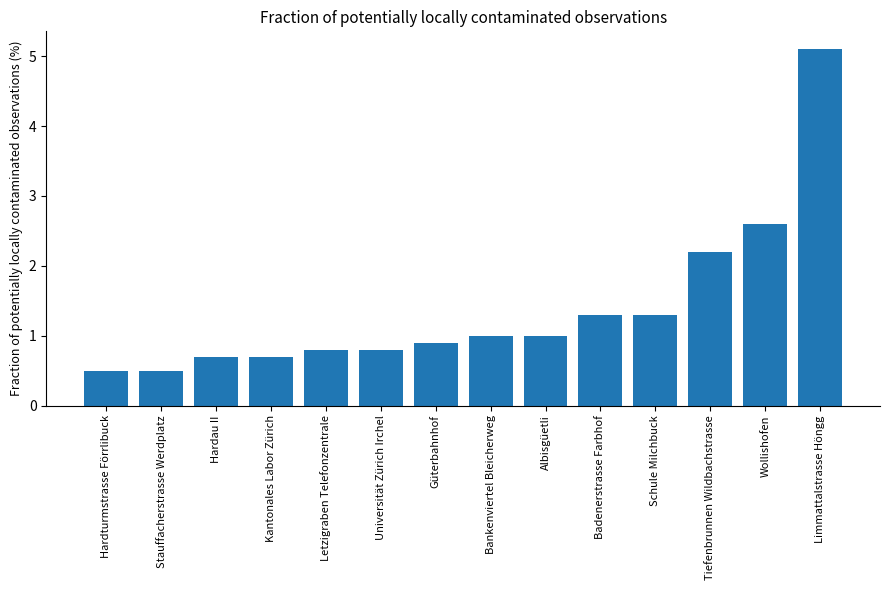

What is the label of the 13th bar from the left?

Wollishofen